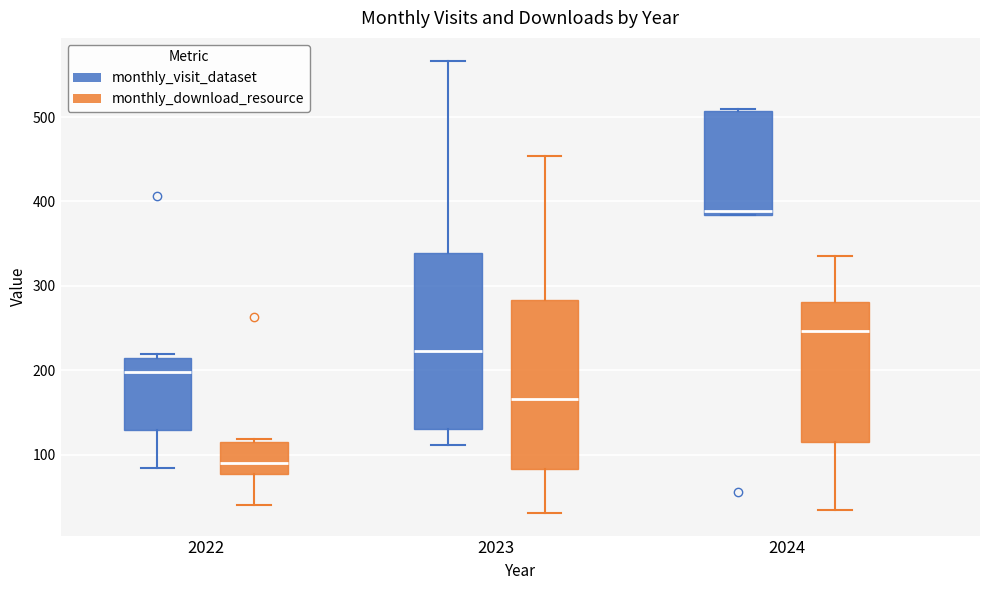

Reading left to right, transcribe this box plot: for each box, give where its median line is, the range the box spans, and where its two whiskers end, as read against the y-axis. The values are not printed on the chart, so give them approximately, as read against the axis.

2022 (monthly_visit_dataset): median 200, box 130 to 210, whiskers 80 to 220
2022 (monthly_download_resource): median 90, box 80 to 120, whiskers 40 to 120 (just above the box's upper edge)
2023 (monthly_visit_dataset): median 220, box 130 to 340, whiskers 110 to 570
2023 (monthly_download_resource): median 170, box 80 to 280, whiskers 30 to 450
2024 (monthly_visit_dataset): median 390, box 380 to 510, whiskers 380 to 510
2024 (monthly_download_resource): median 250, box 120 to 280, whiskers 30 to 340